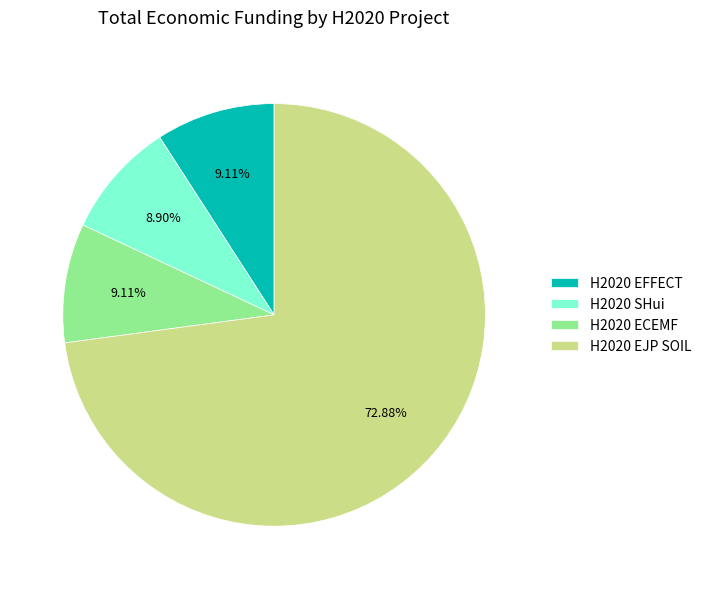

Count the number of slices in the pie.

4